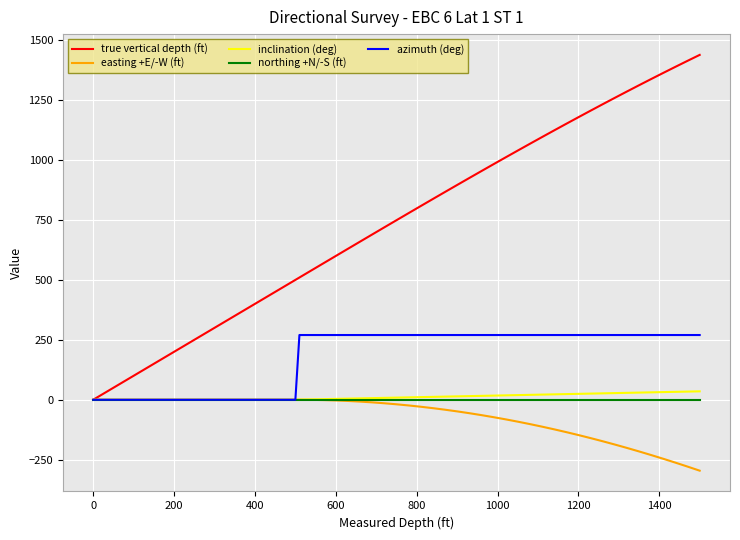

Which series has the widest spread of values?

true vertical depth (ft)